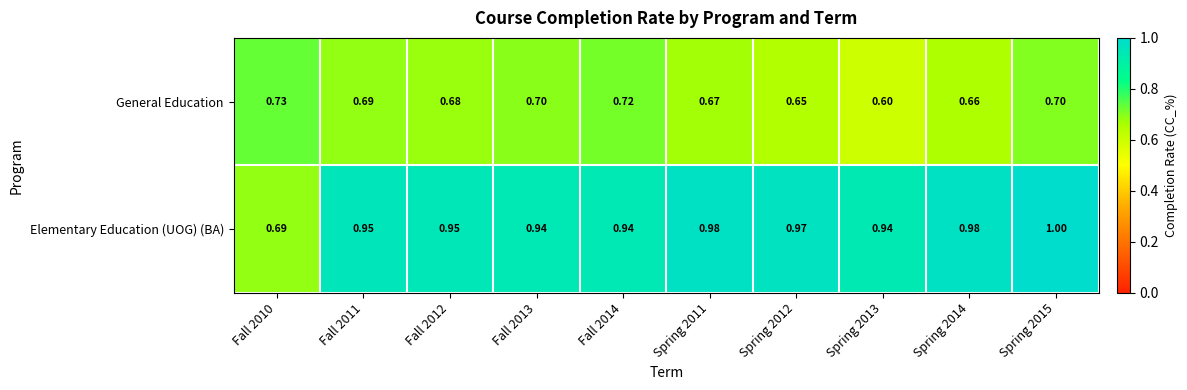

What is the minimum value shown in the chart?

0.6